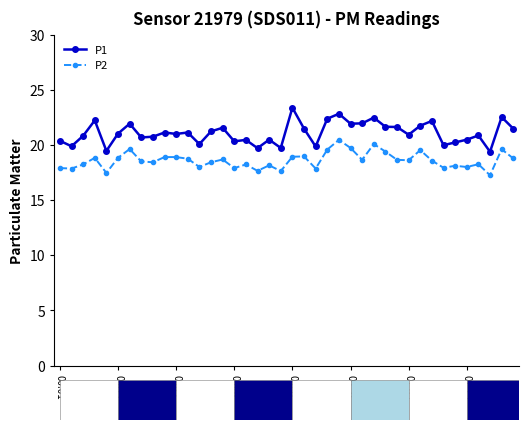

Rank the series by their maximum value, from highest to lowest.

P1, P2